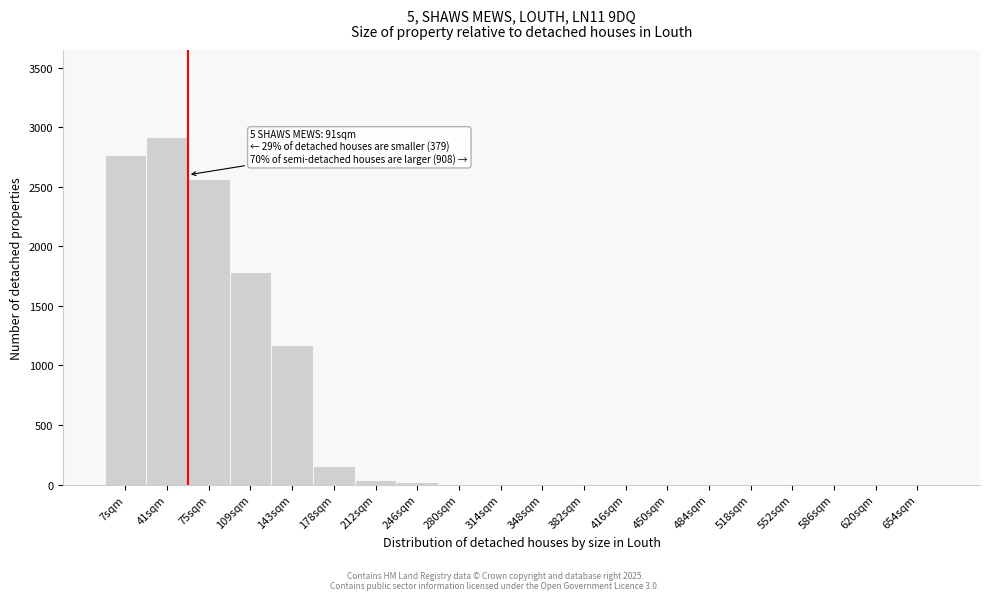

Which category has the highest value across all series?

41sqm